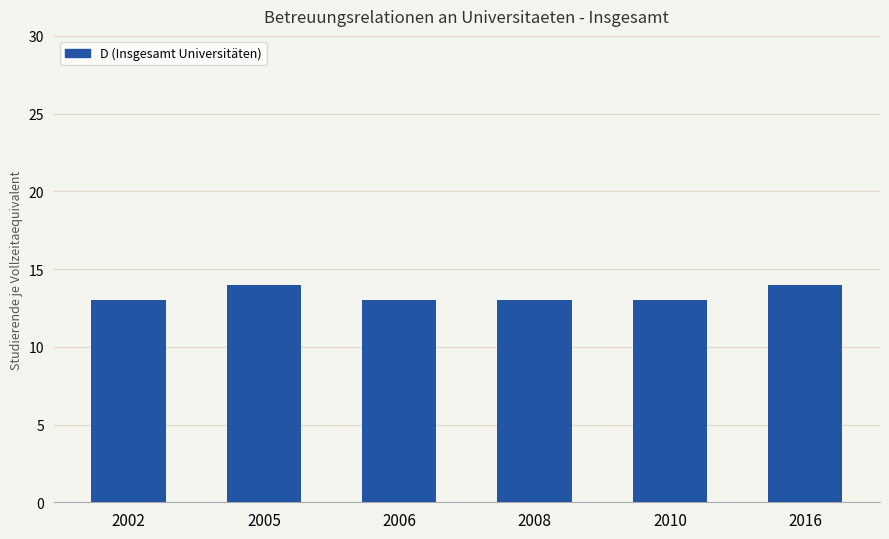

What is the sum of the values at 2016 and 2006?

27